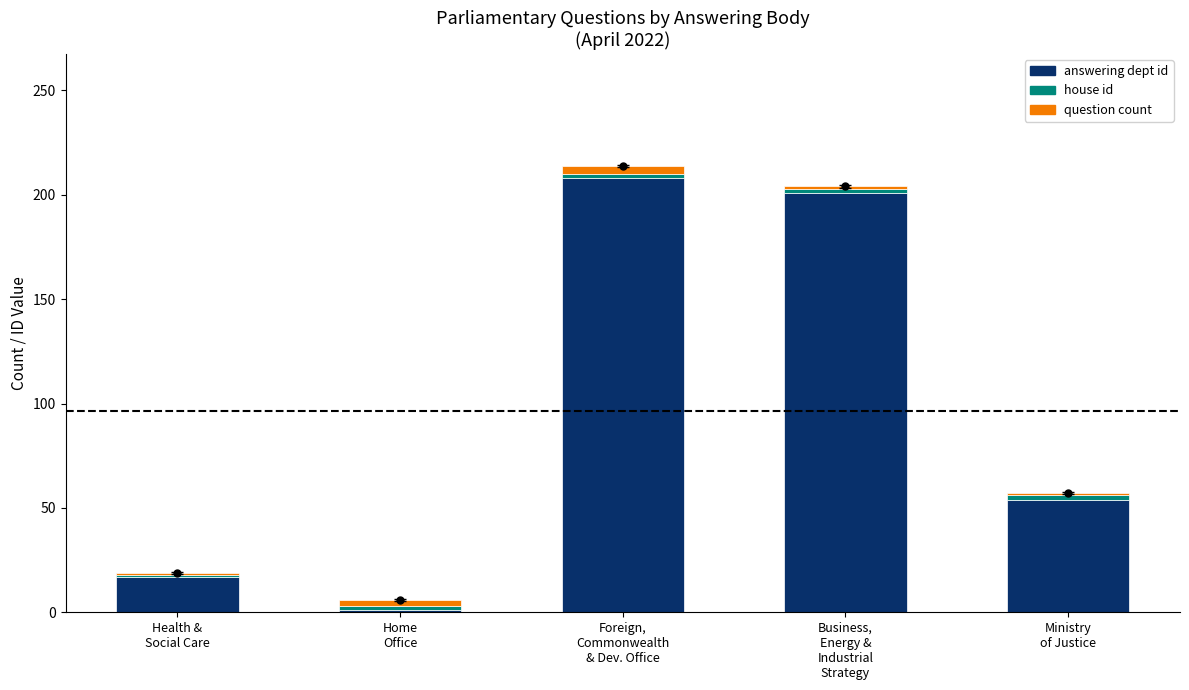

What are all the series names shown in the legend?

answering dept id, house id, question count